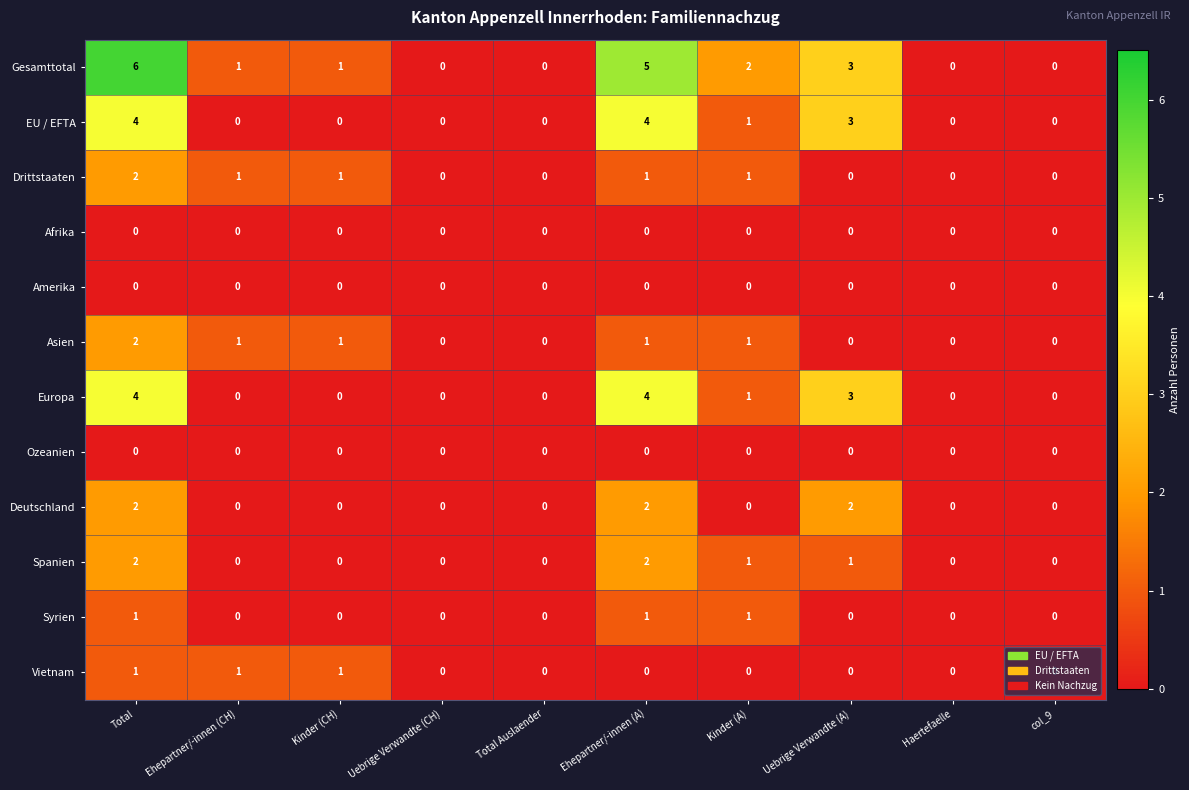

The Asien series shows 2 at Total. True or false?

True